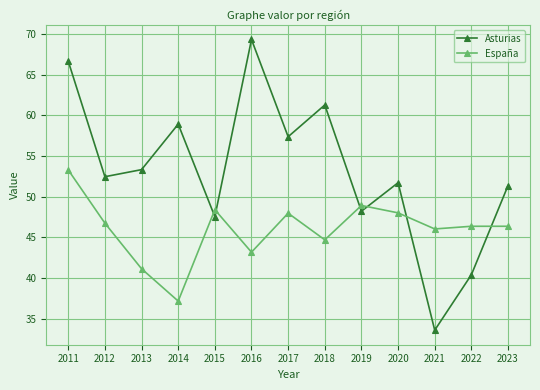

Is this an area chart (filled region under the line)?

No